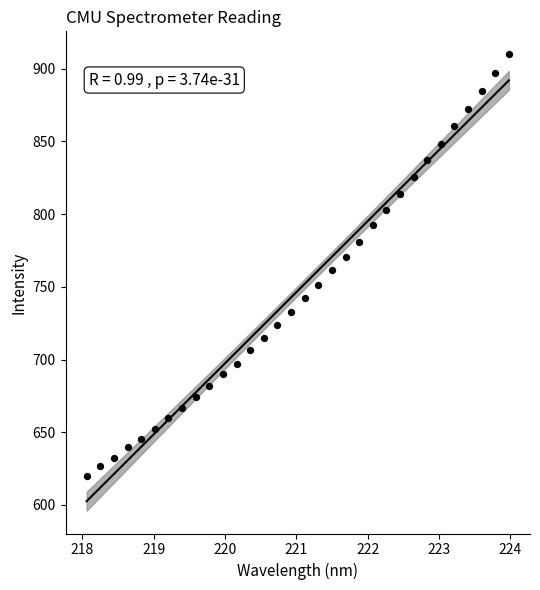

What is the range of Y values (max minus min)?

290.3